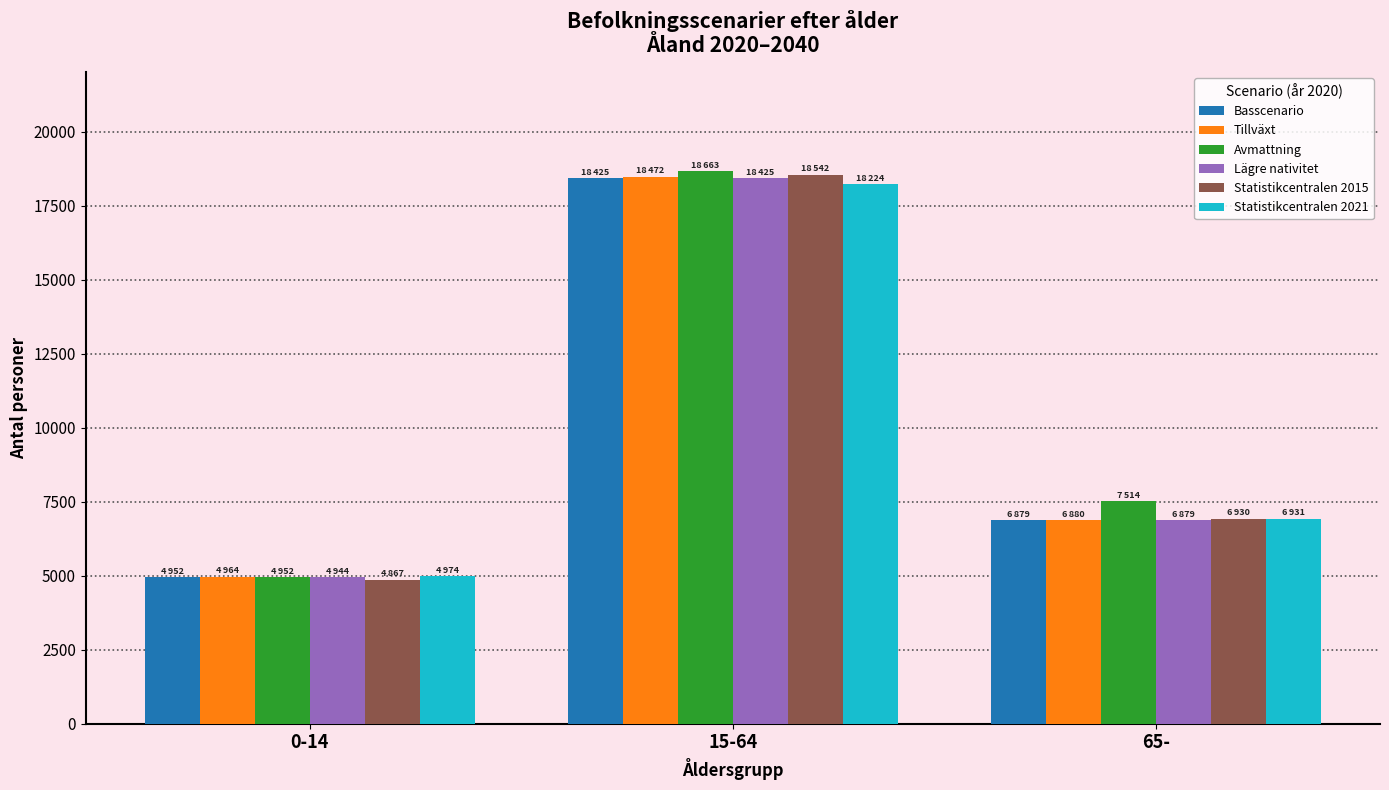

How many categories are shown in the chart?

3